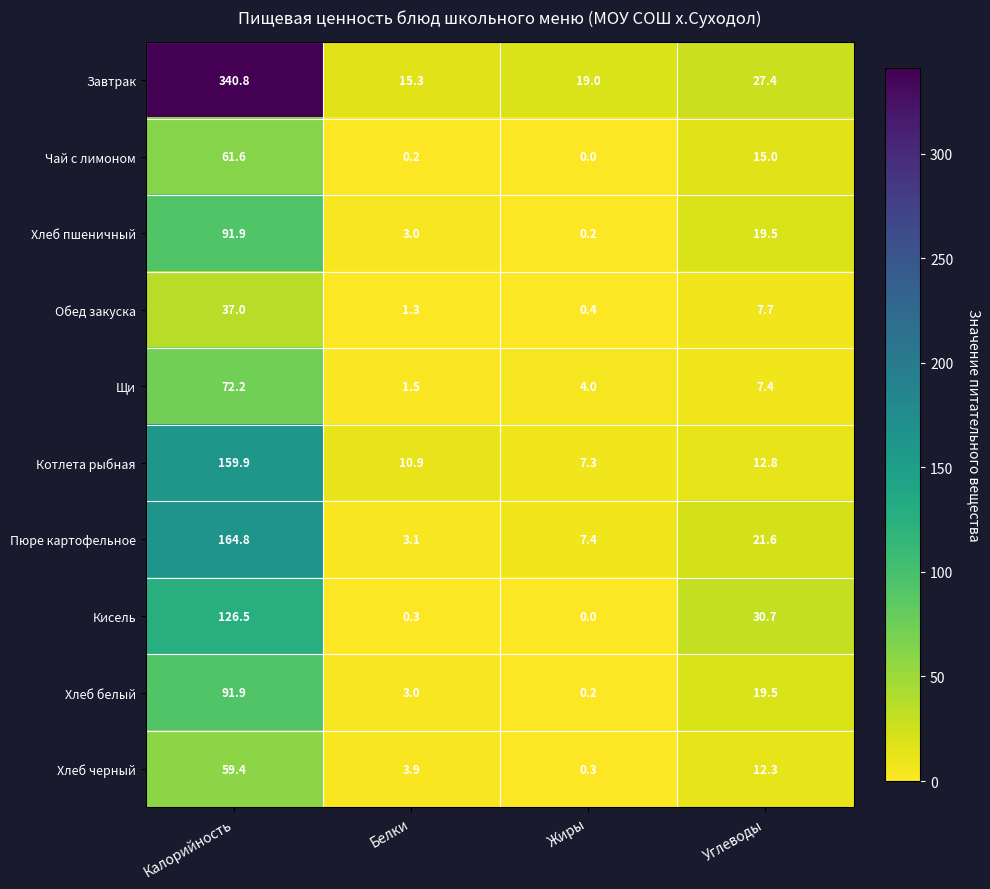

What is the difference between the second highest and minimum values in the Хлеб черный series?

12.0